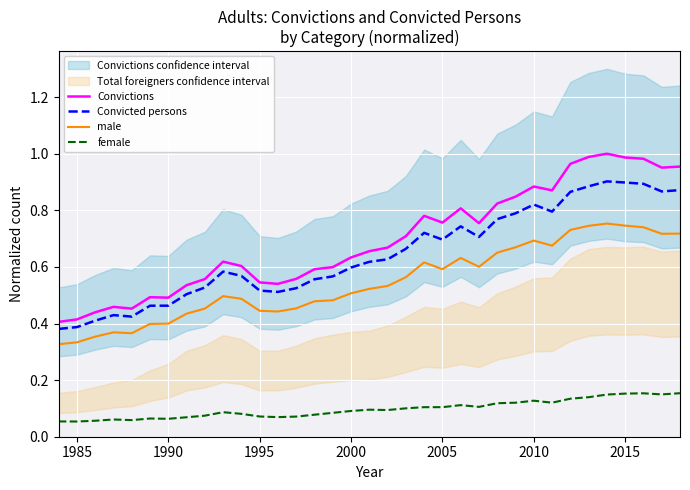

Is it true that female equals 0.1 at 2000?

True